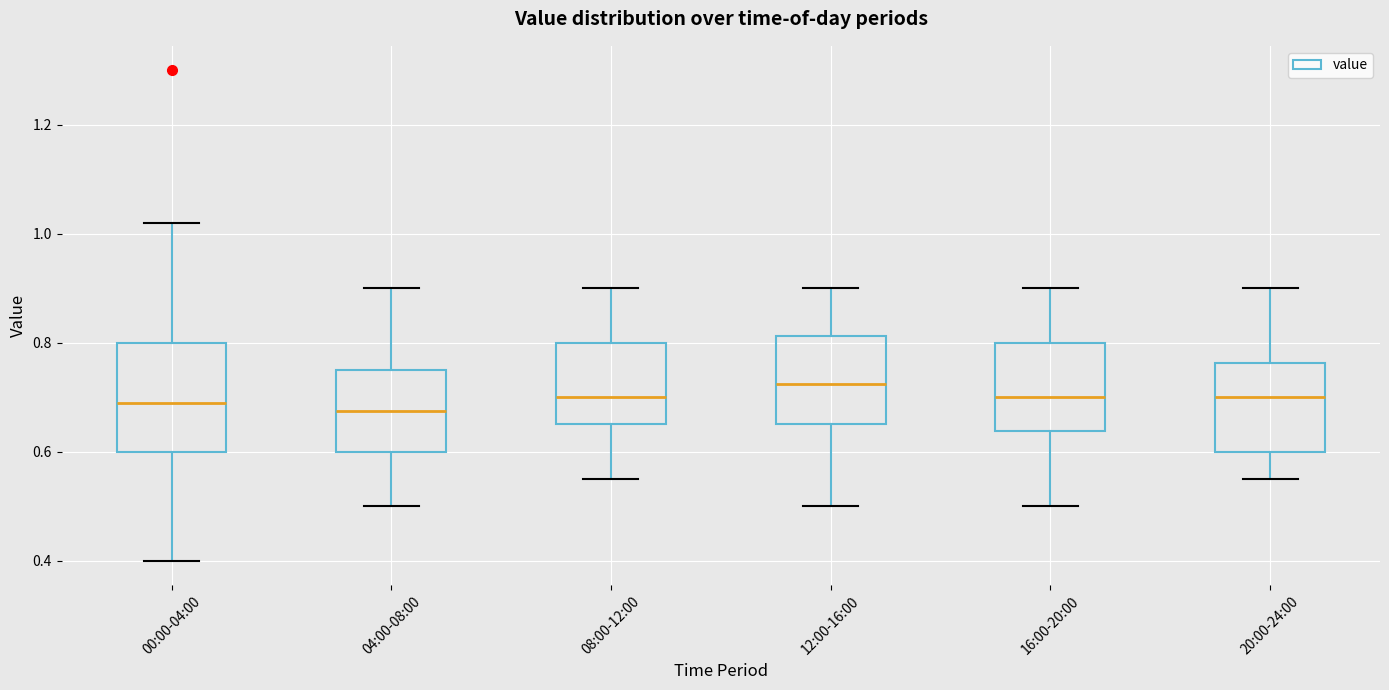

Which box is the tallest, from its lower edge to its upper edge?

00:00-04:00